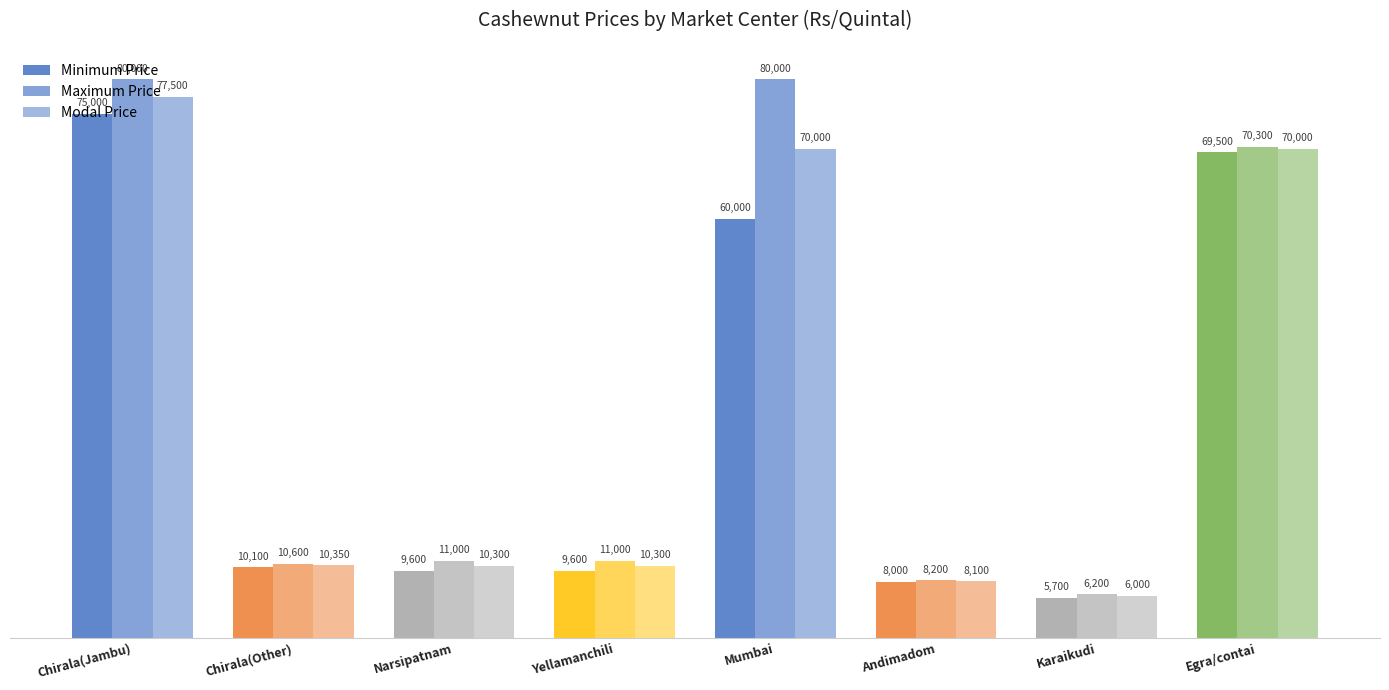

Where is Modal Price nearest to the value 41750?

Mumbai